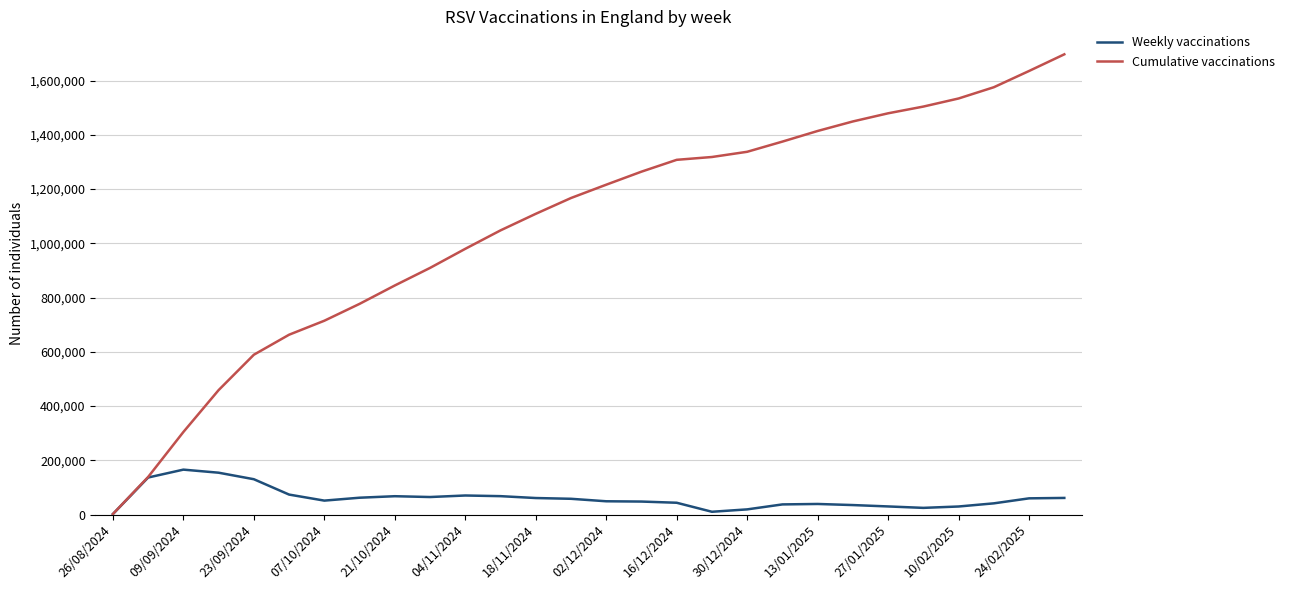

Which series has the widest spread of values?

Cumulative vaccinations